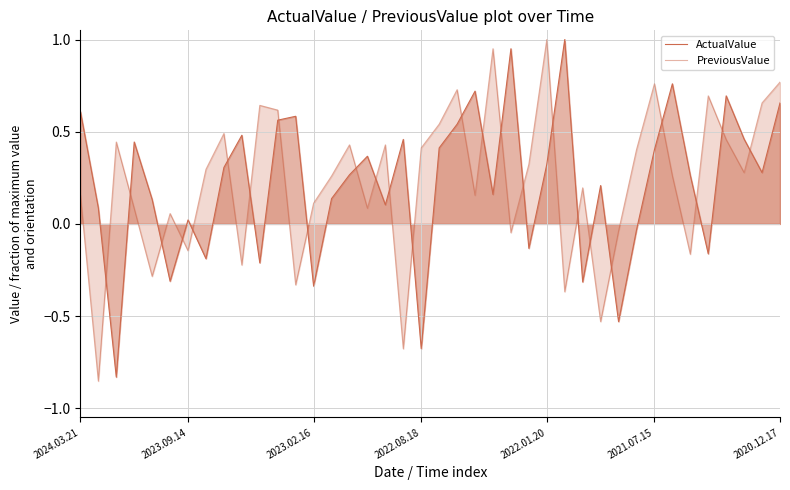

How many positive values does the PreviousValue series have?

29